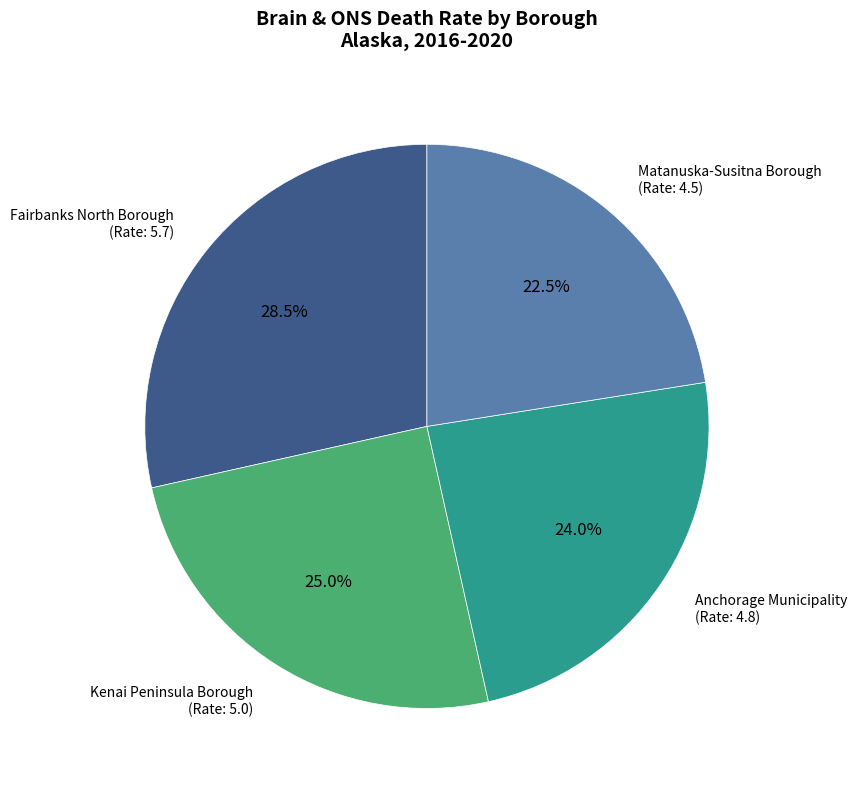

What percentage is NOT represented by Matanuska-Susitna Borough?

77.5%